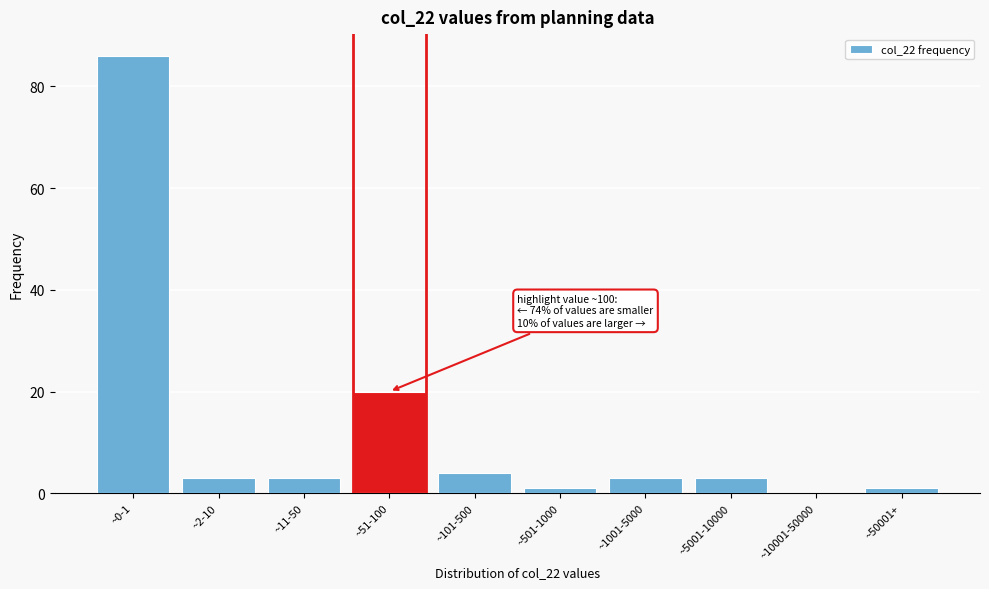

Reading right to left, transcribe all the data shown in this chart.

~50001+=1	~10001-50000=0	~5001-10000=3	~1001-5000=3	~501-1000=1	~101-500=4	~51-100=20	~11-50=3	~2-10=3	~0-1=86